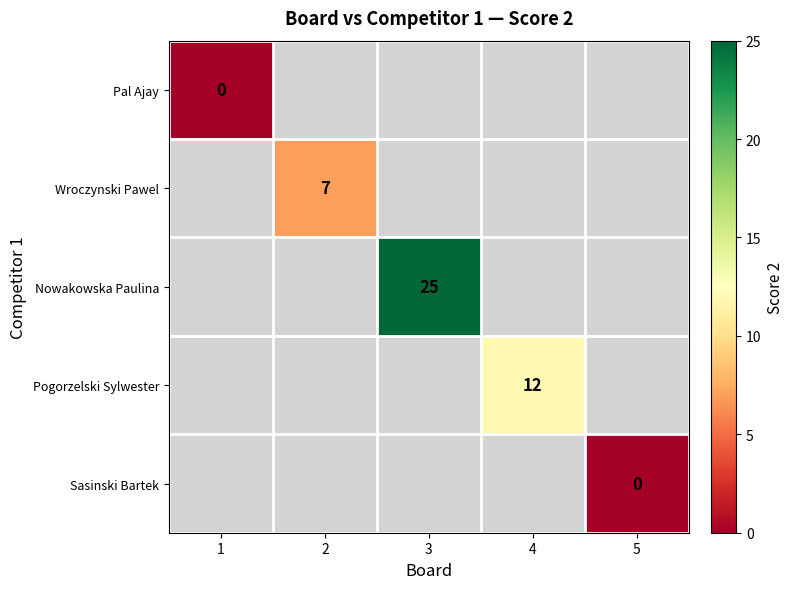

The value of Pal Ajay at 1 is 0.0. True or false?

True